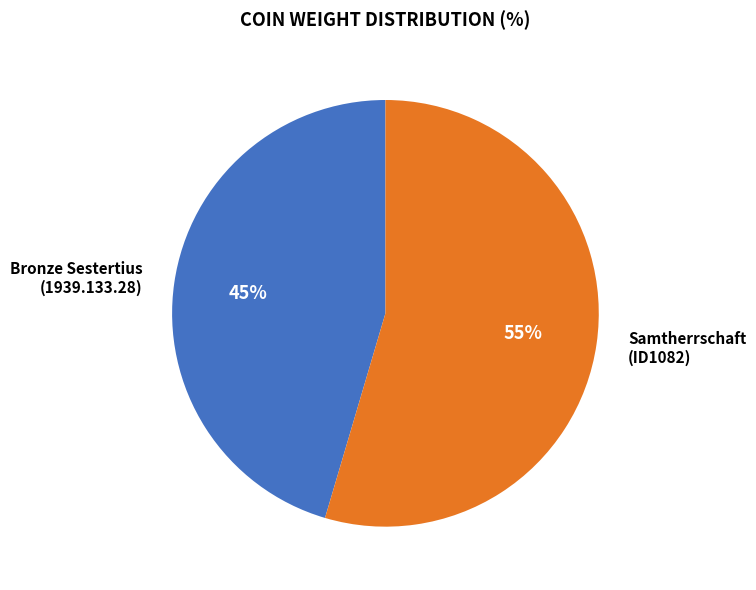

Approximately how many times larger is the value at Samtherrschaft (ID1082) compared to Bronze Sestertius (1939.133.28)?

1.2